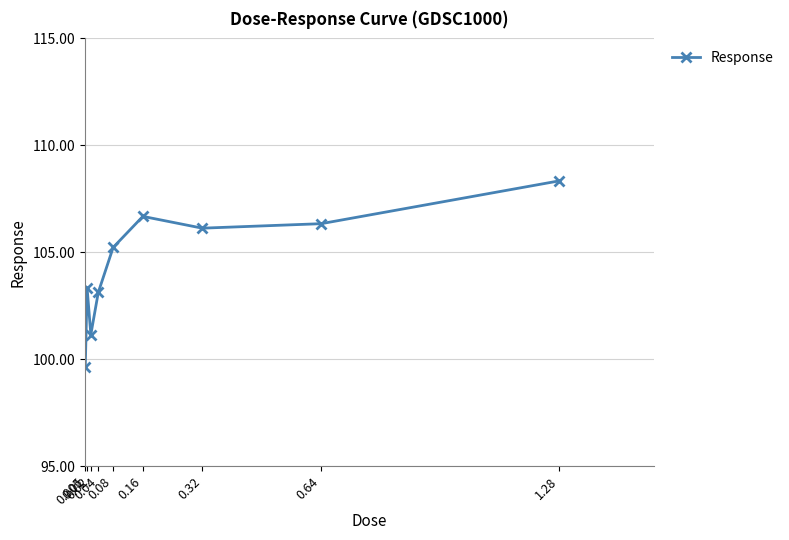

True or false: the data shows 175.5 at 0.005.

False